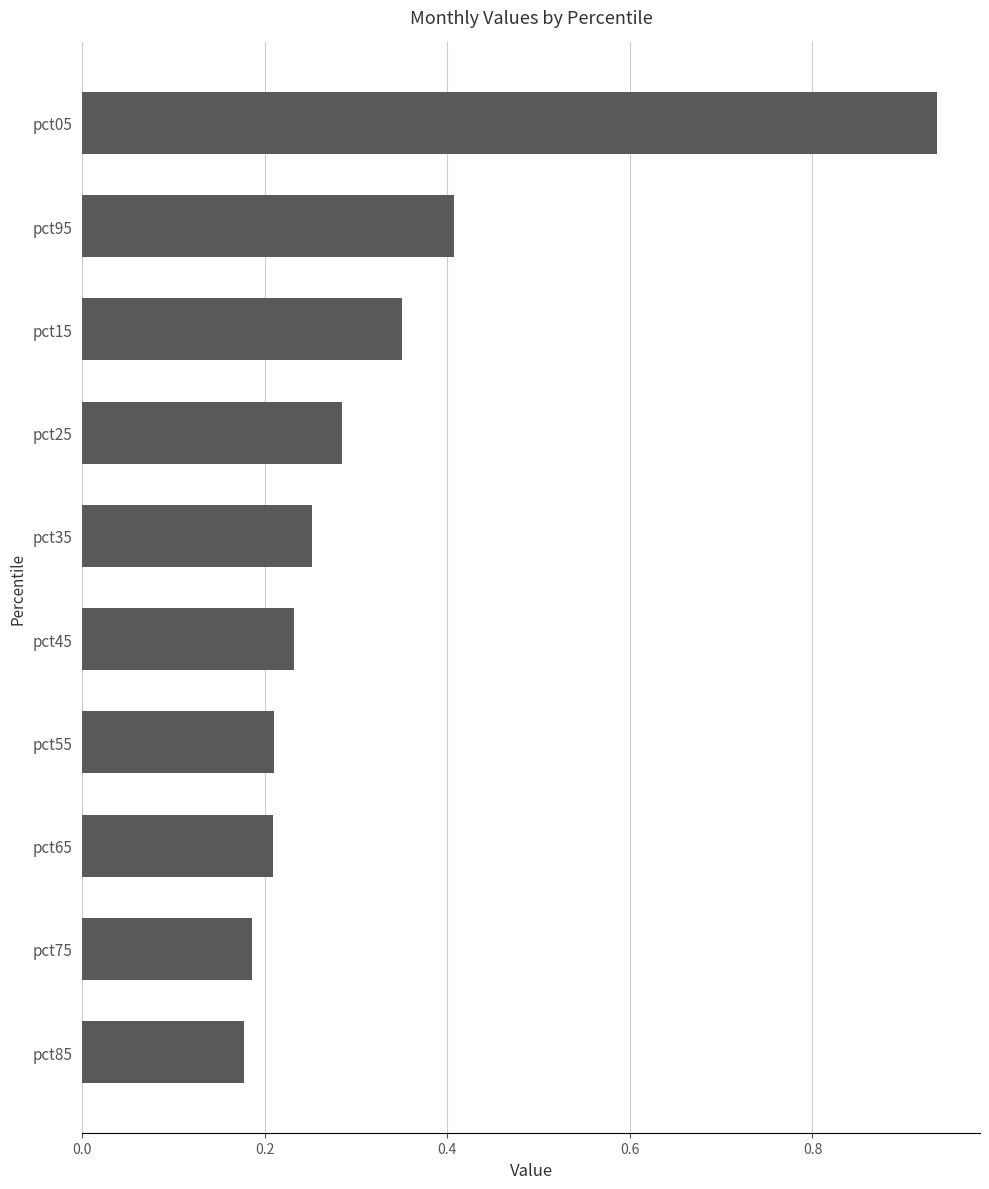

Are the bars horizontal?

Yes